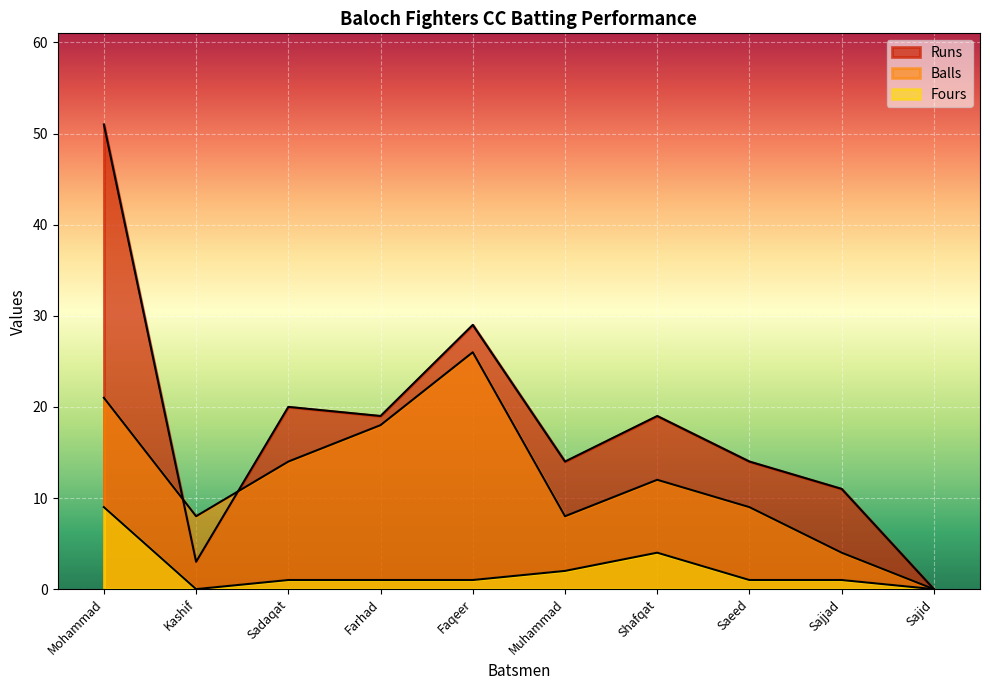

Which has a higher value, Sadaqat or Farhad?

Sadaqat